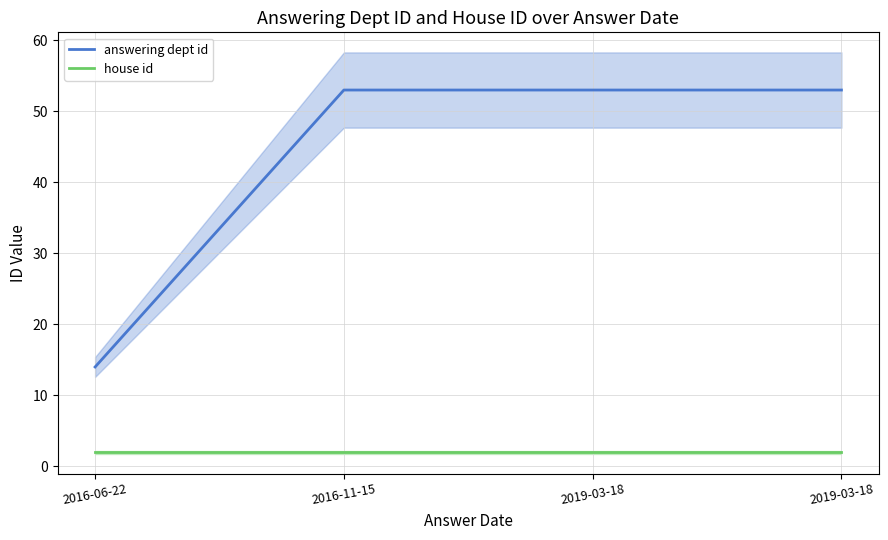

What is the value of the answering dept id point at the 2nd from the left?

53